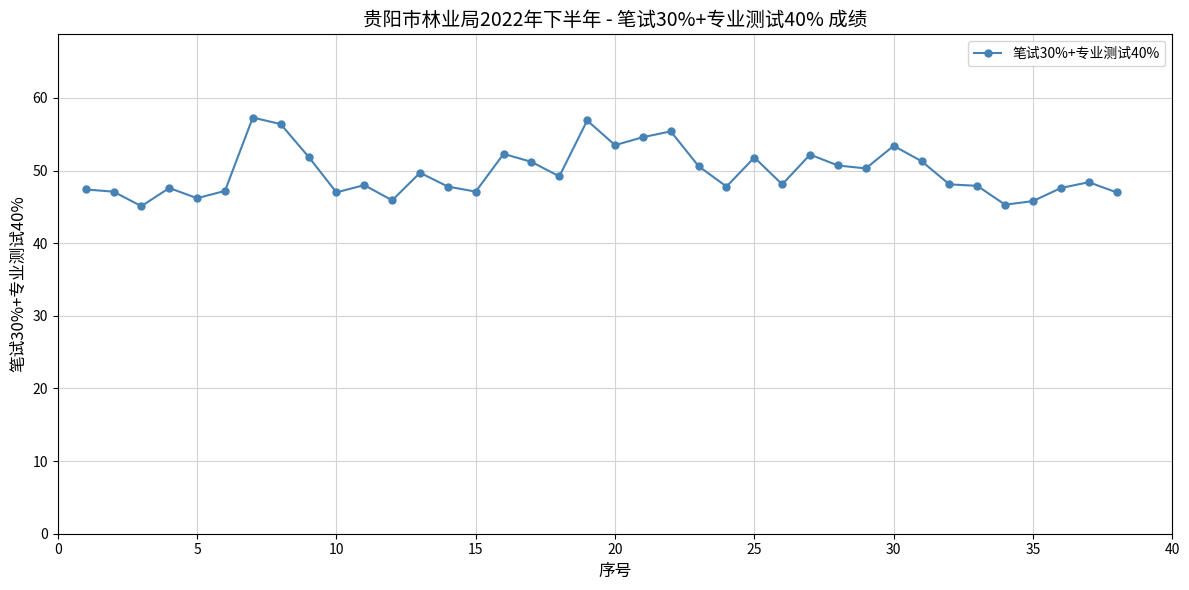

True or false: there are more than 0 points higher than both neighbors.

True